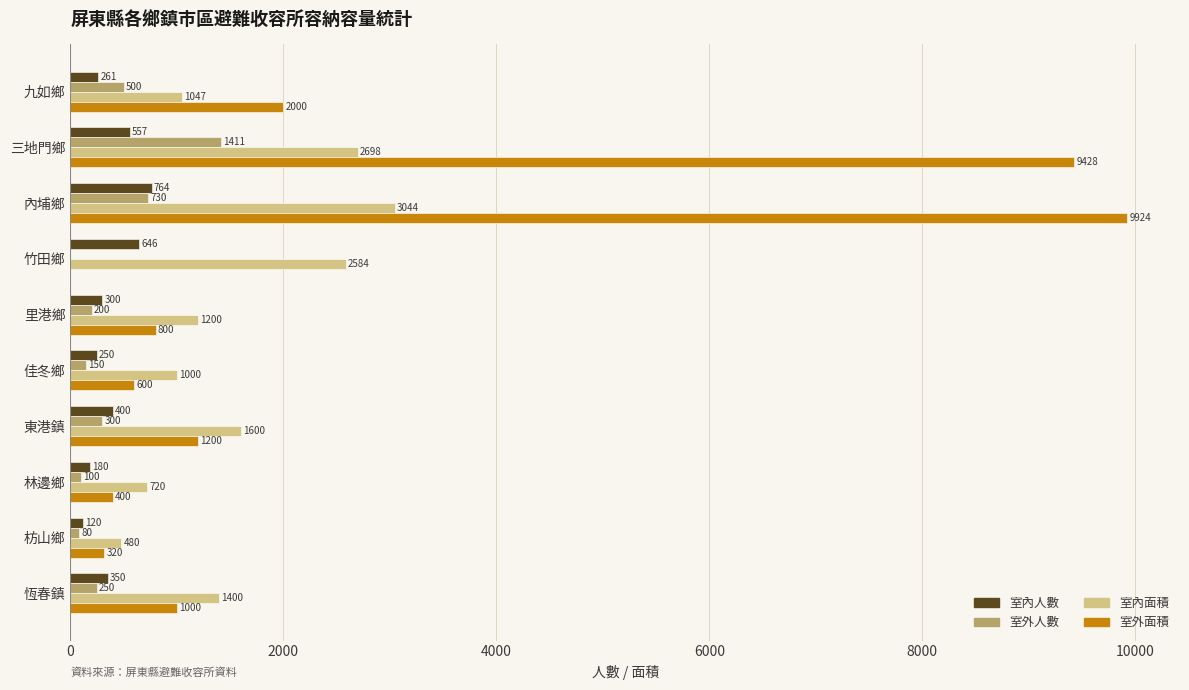

The value of 室外人數 at 內埔鄉 is 730. True or false?

True